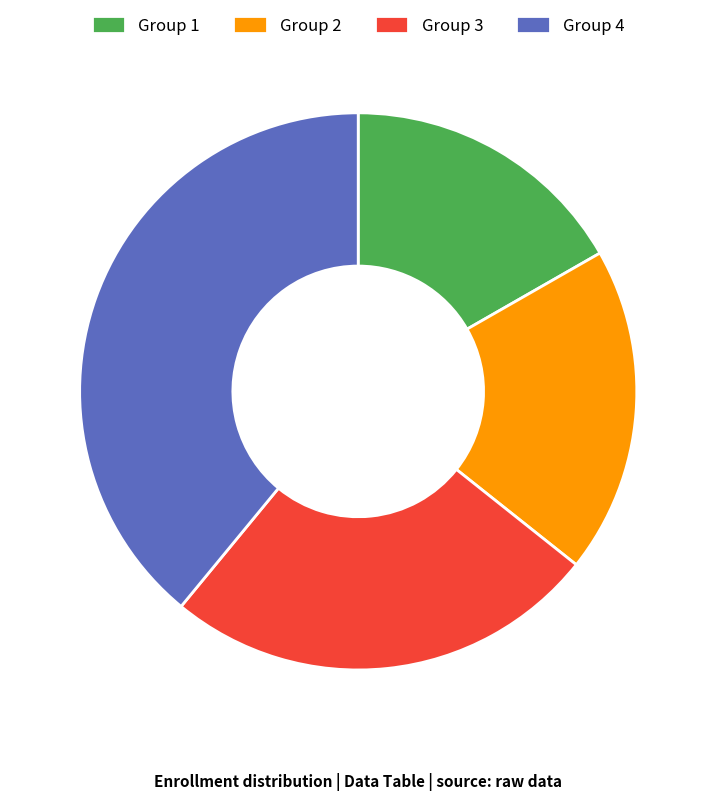

Rank the categories by value from highest to lowest.

Group 4, Group 3, Group 2, Group 1